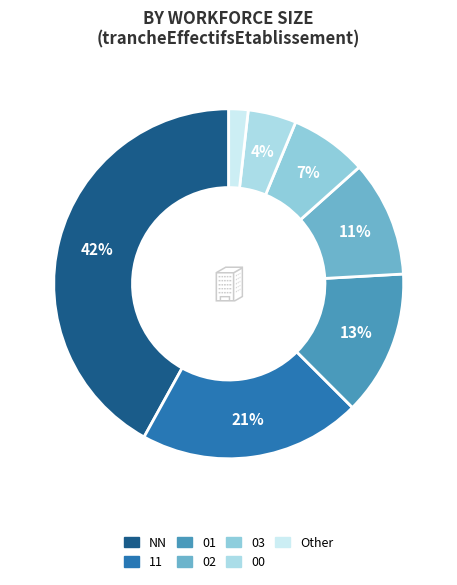

What percentage is the 03 slice, to the nearest percent?

7%